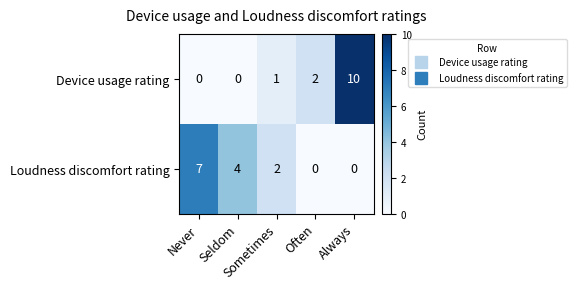

What is the difference between the second highest and minimum values in the Loudness discomfort rating series?

4